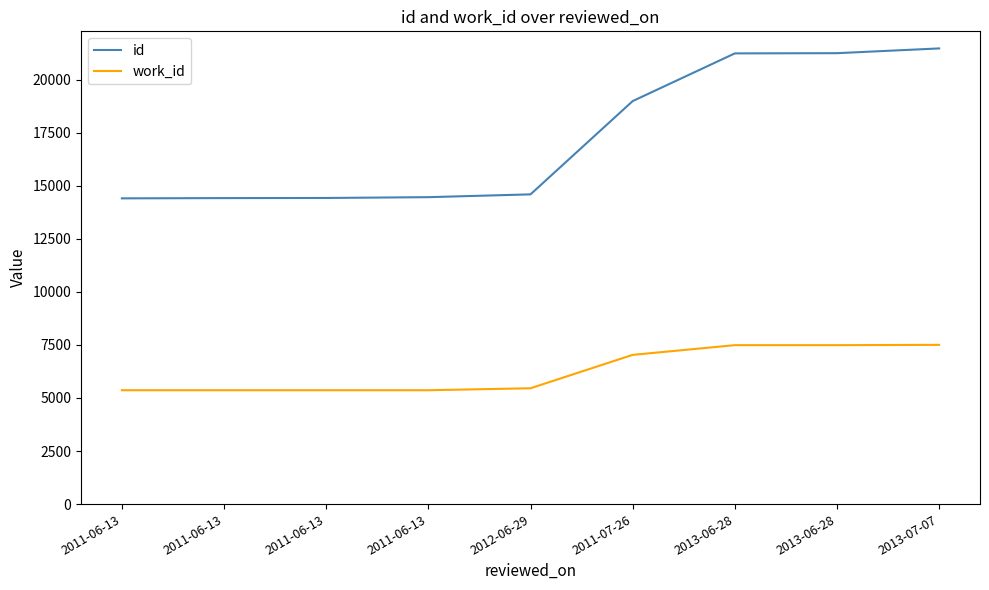

How many lines are shown in the chart?

2